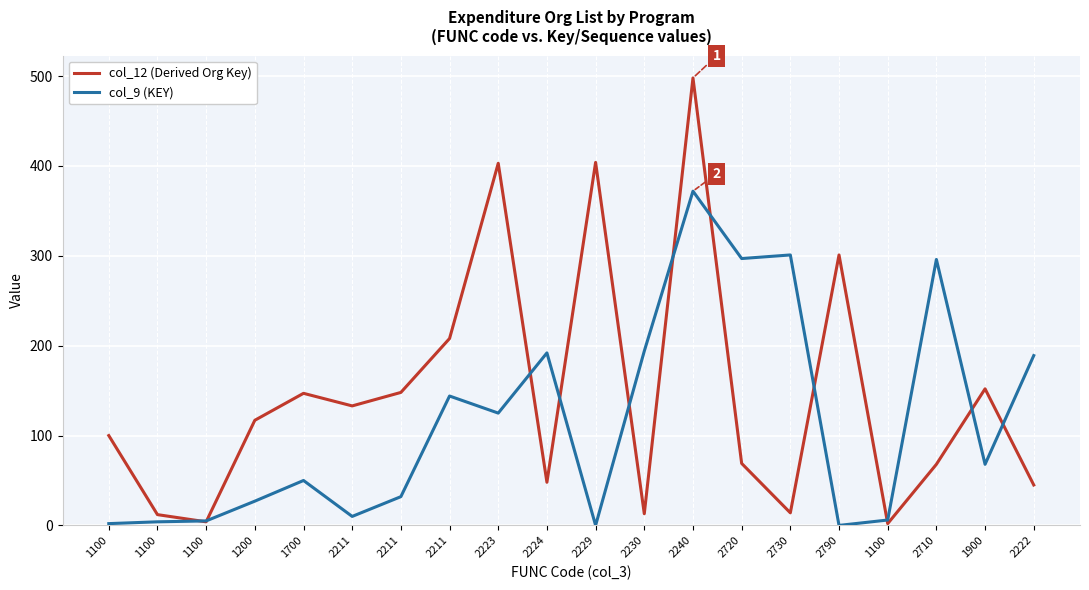

Rank the series by their maximum value, from lowest to highest.

col_9 (KEY), col_12 (Derived Org Key)